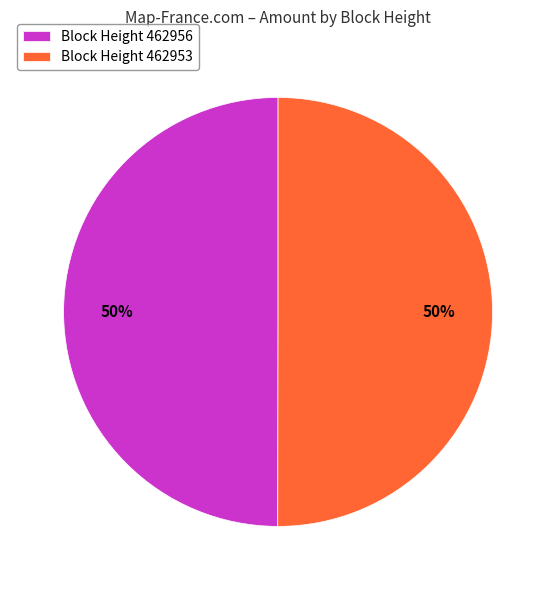

What percentage is the Block Height 462953 slice, to the nearest percent?

50%